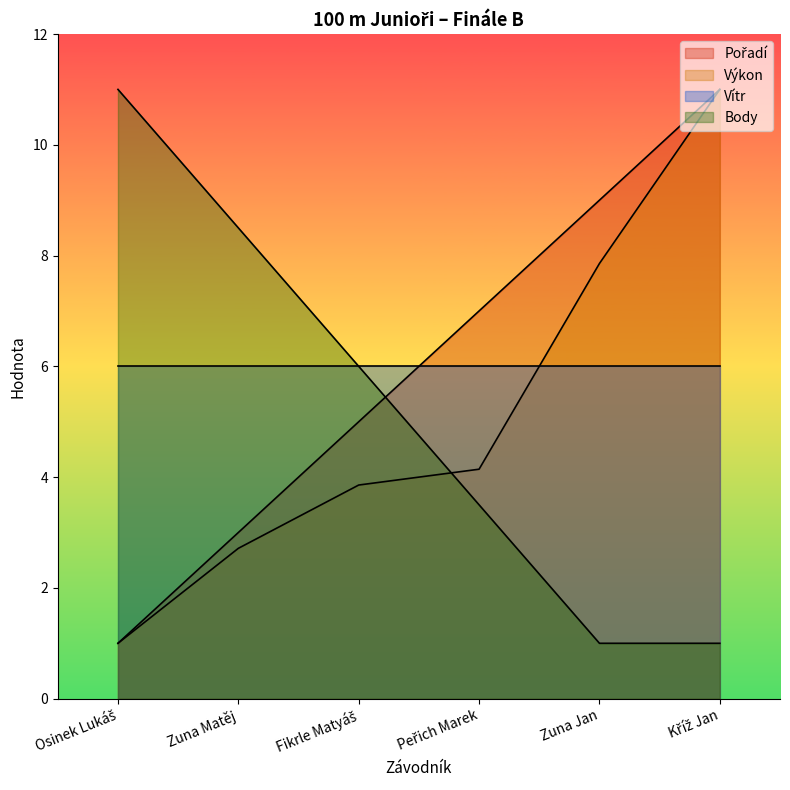

Is it true that Vítr equals 6.0 at Zuna Jan?

True